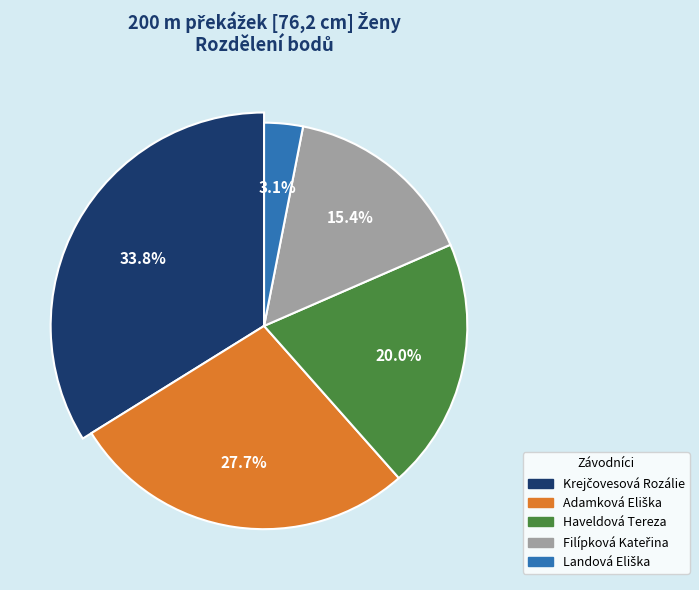

How many slices are in this pie chart?

5